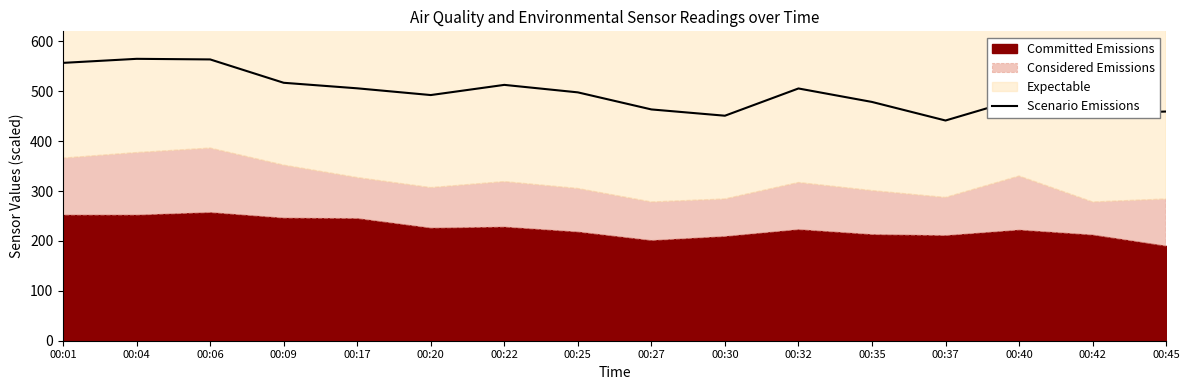

Between 00:09 and 00:06, which is larger?

00:06